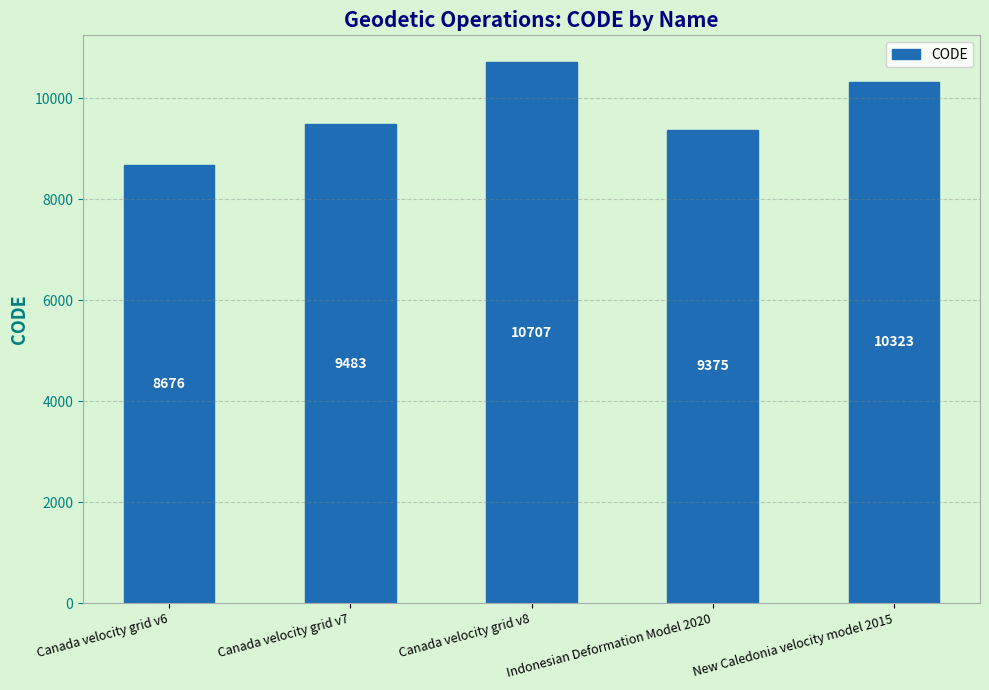

List the labels in order of value, smallest first.

Canada velocity grid v6, Indonesian Deformation Model 2020, Canada velocity grid v7, New Caledonia velocity model 2015, Canada velocity grid v8